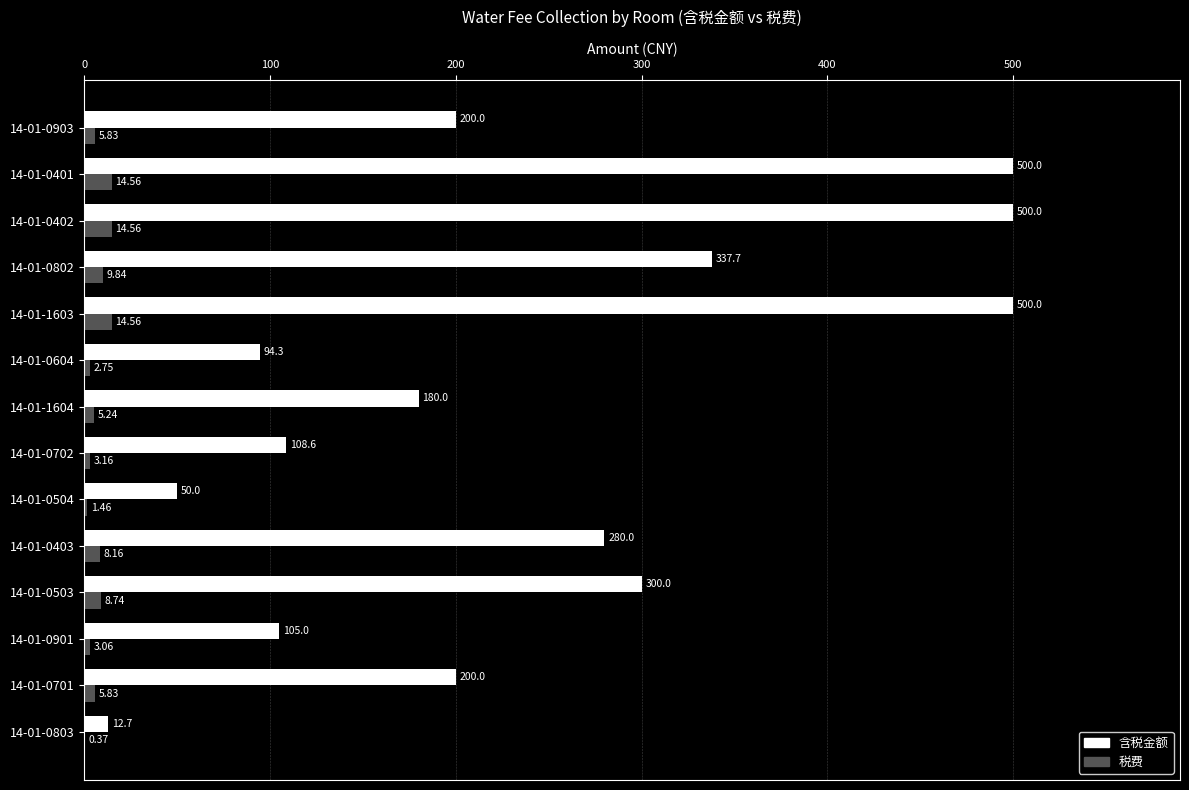

What is the total value across all series at 14-01-0401?

514.6